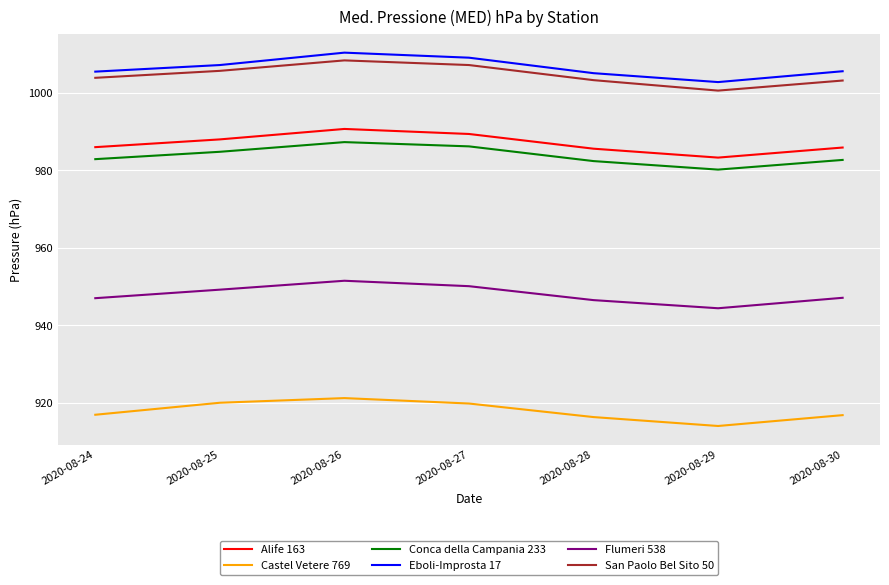

What is the difference between the maximum and minimum values in the Flumeri 538 series?

7.1